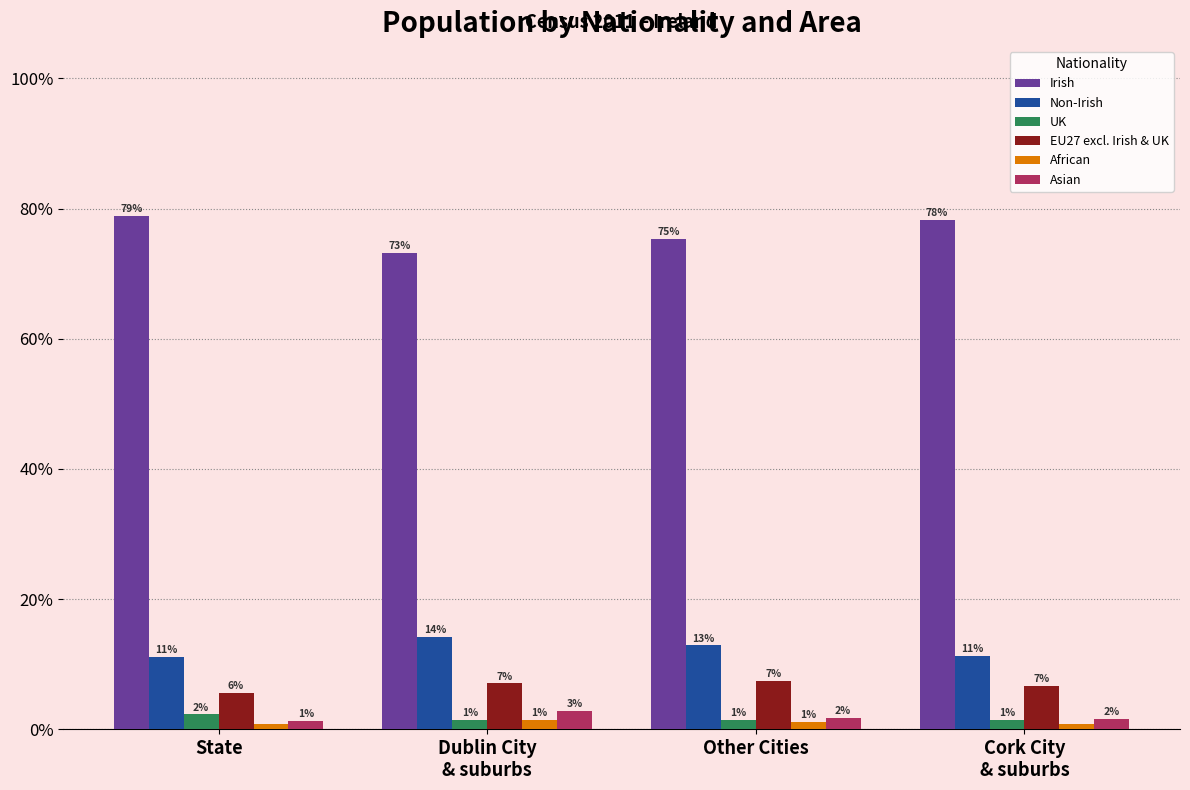

At which category does the chart reach its peak across all series?

State